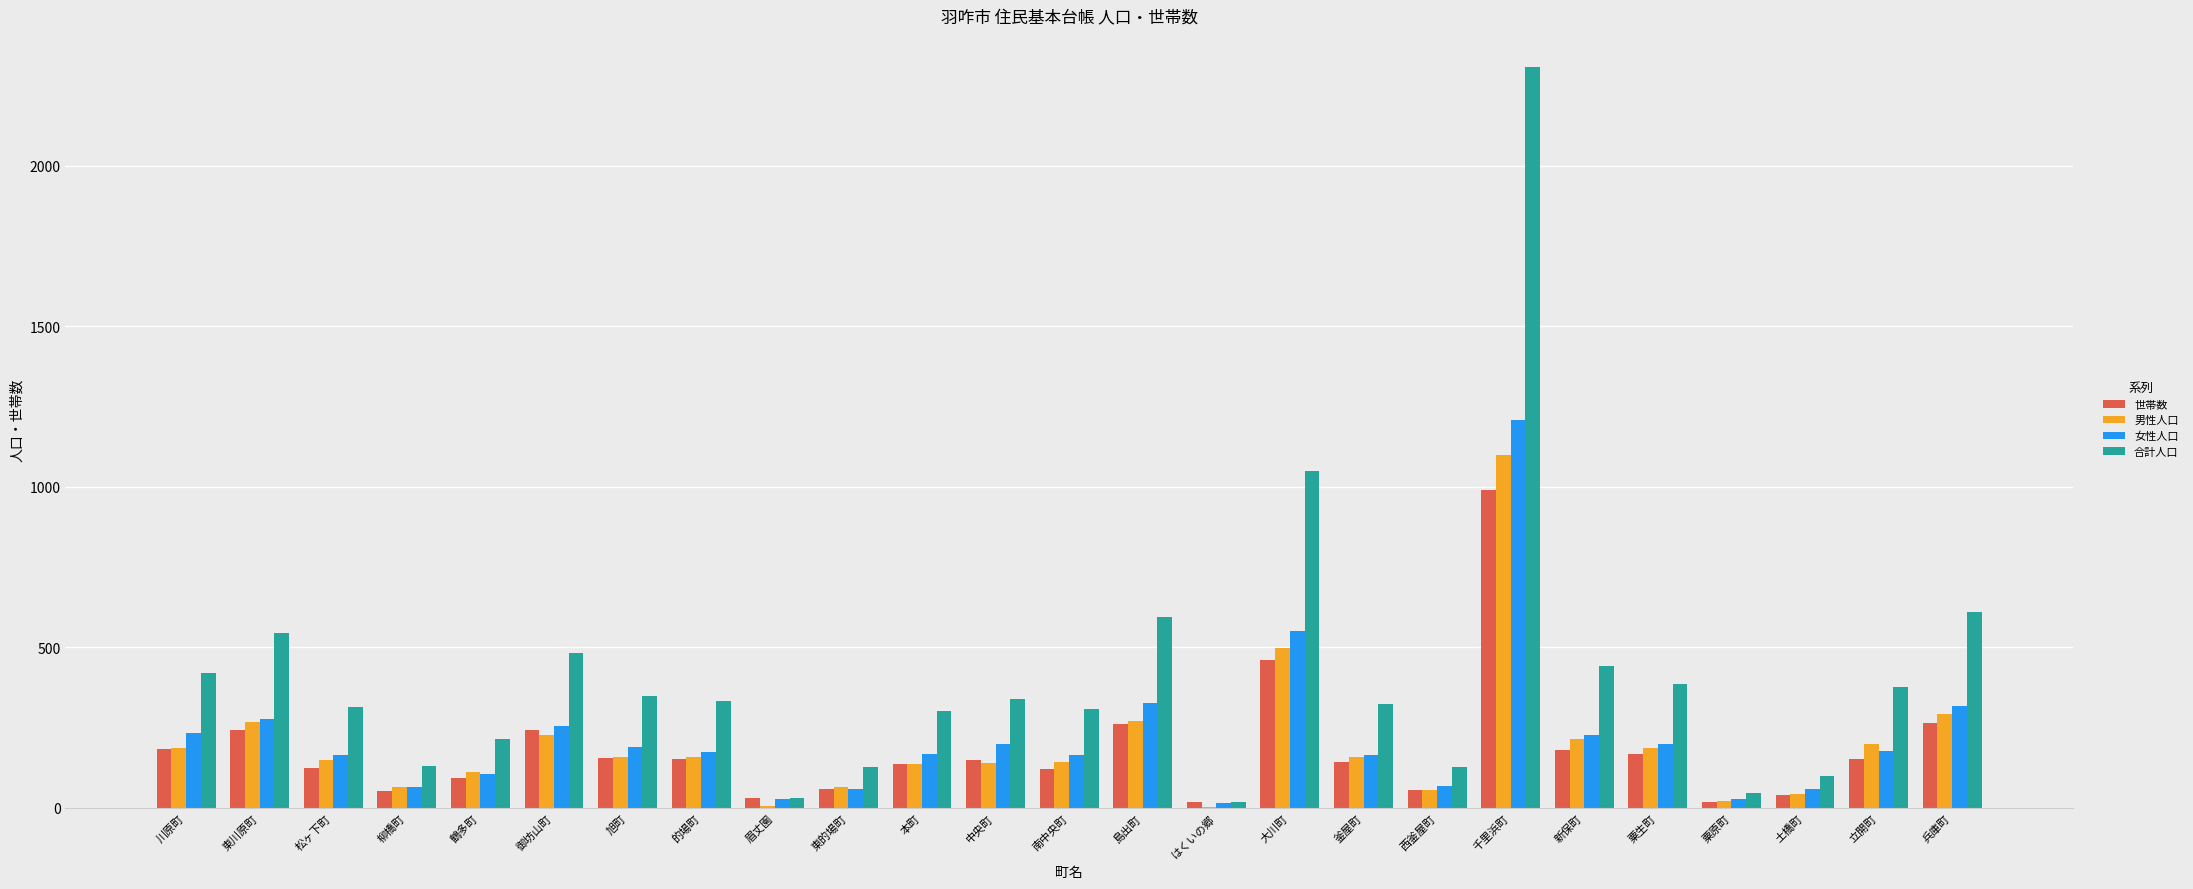

Is the value of 女性人口 at 土橋町 greater than the value of 世帯数 at 島出町?

No